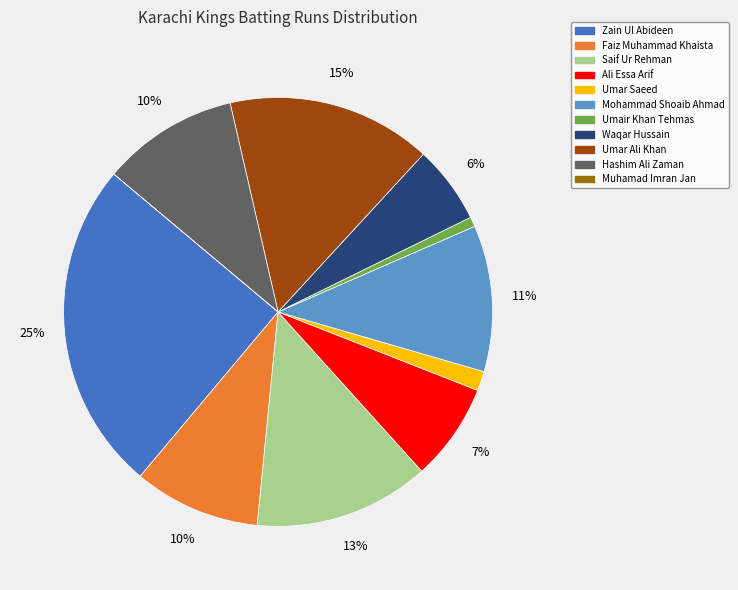

Do Ali Essa Arif and Saif Ur Rehman together represent more than half of the pie?

No